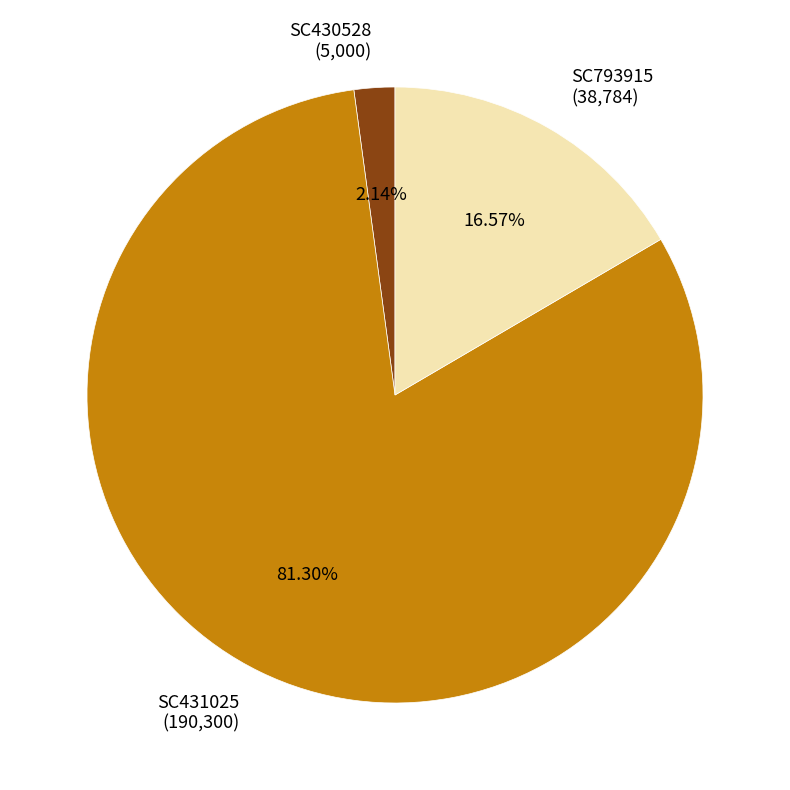

How many segments does this pie chart have?

3